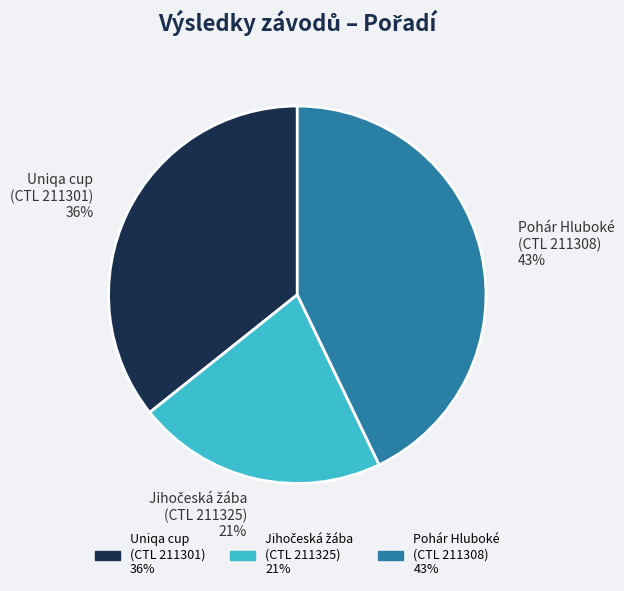

Is there a majority slice in this chart?

No